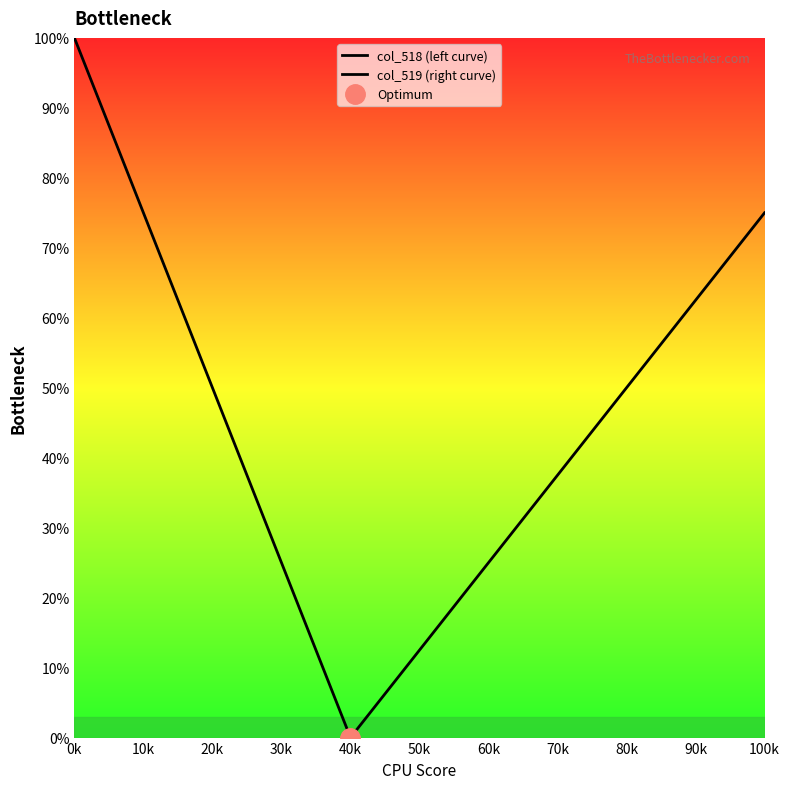

Between 10k and 80k, which series saw the biggest shift?

col_518 (left curve)